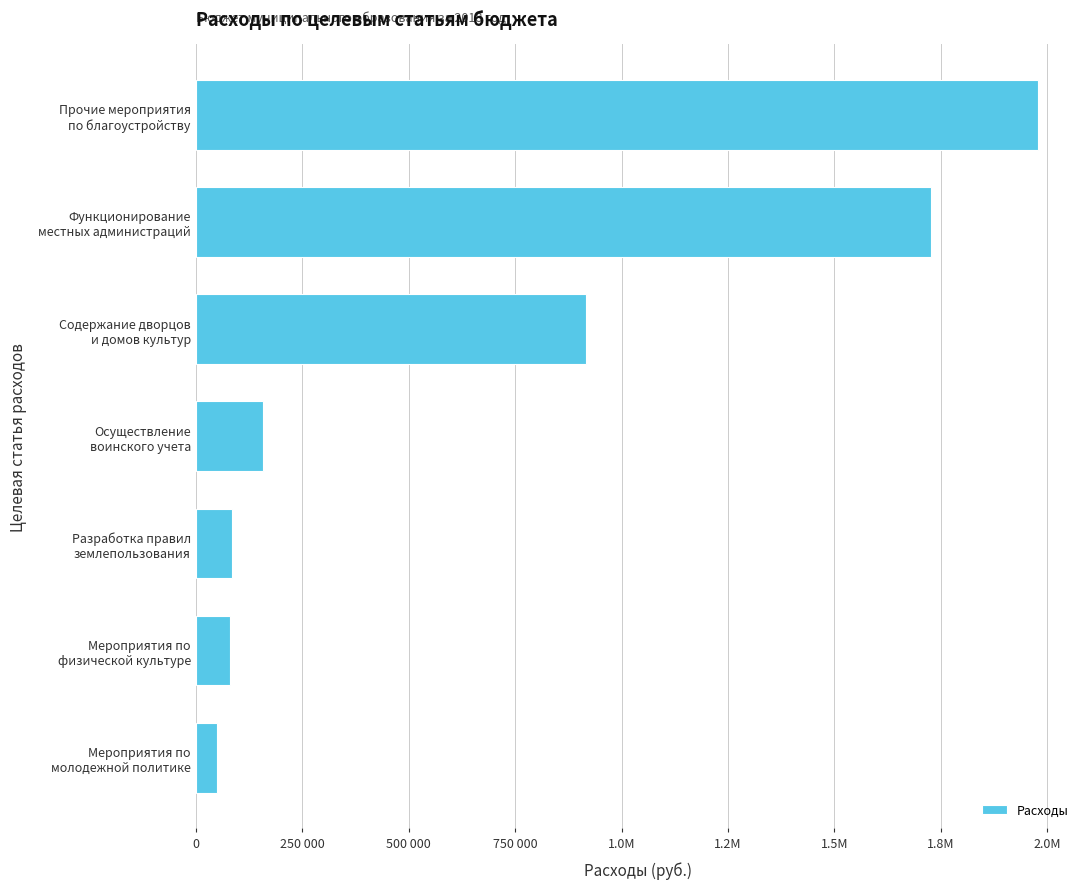

Which category has the highest value across all series?

Прочие мероприятия
по благоустройству